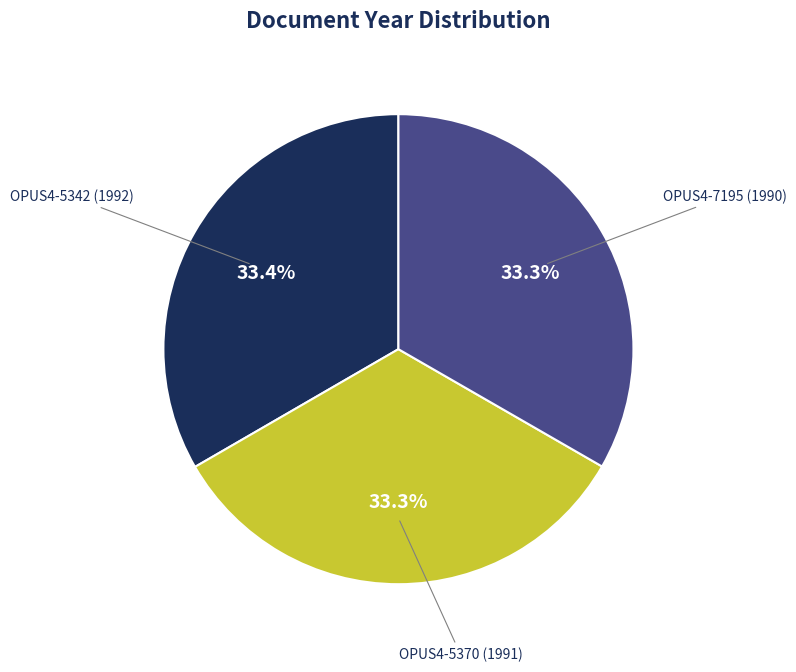

Is there a majority slice in this chart?

No